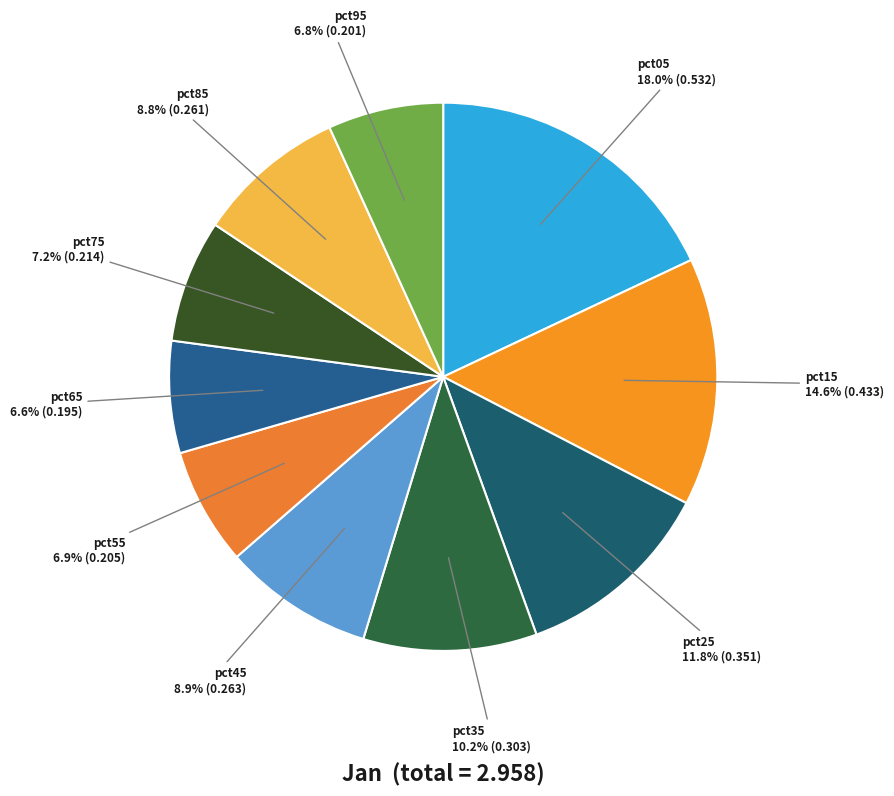

To the nearest percent, what is the combined percentage of pct55 and pct05?

25%